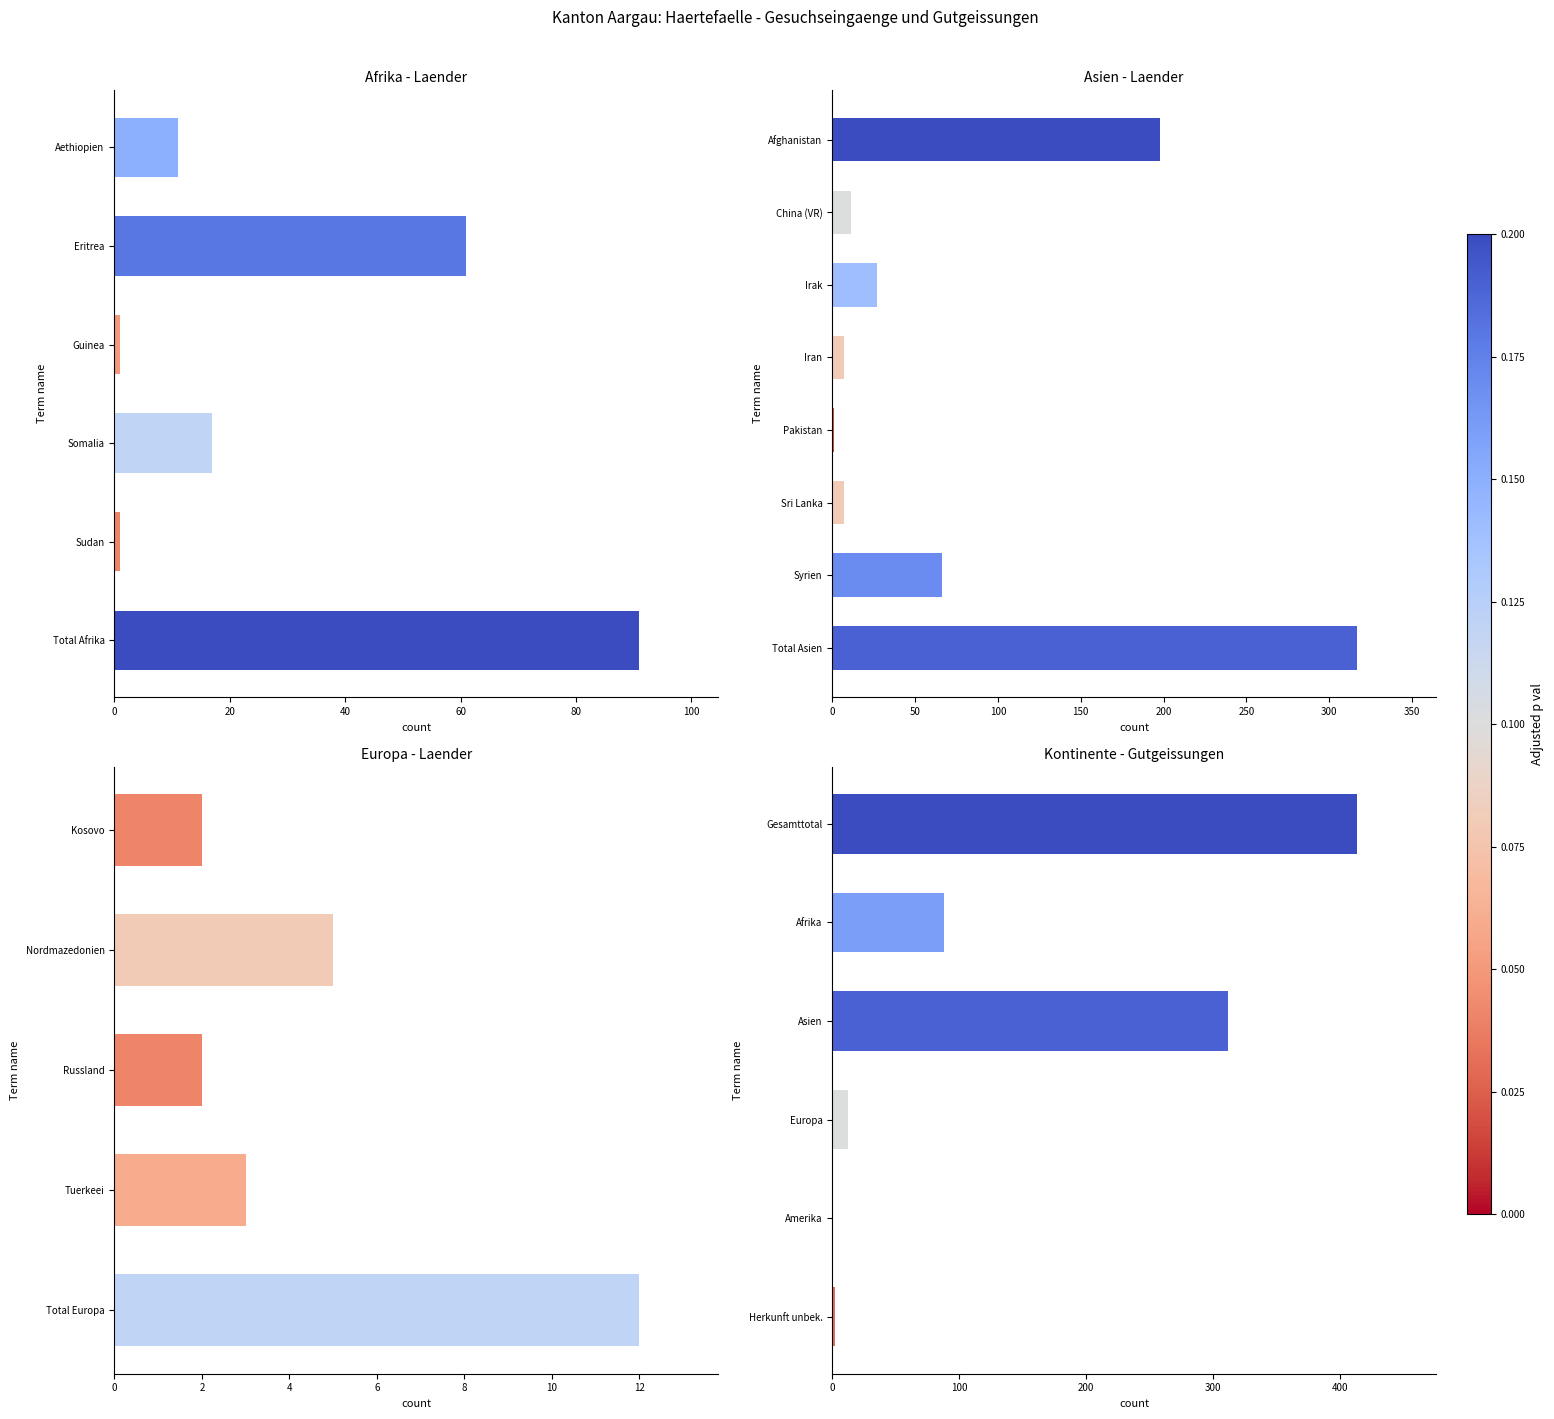

Rank the categories by value from lowest to highest.

Amerika, Herkunft unbek., Europa, Afrika, Asien, Gesamttotal